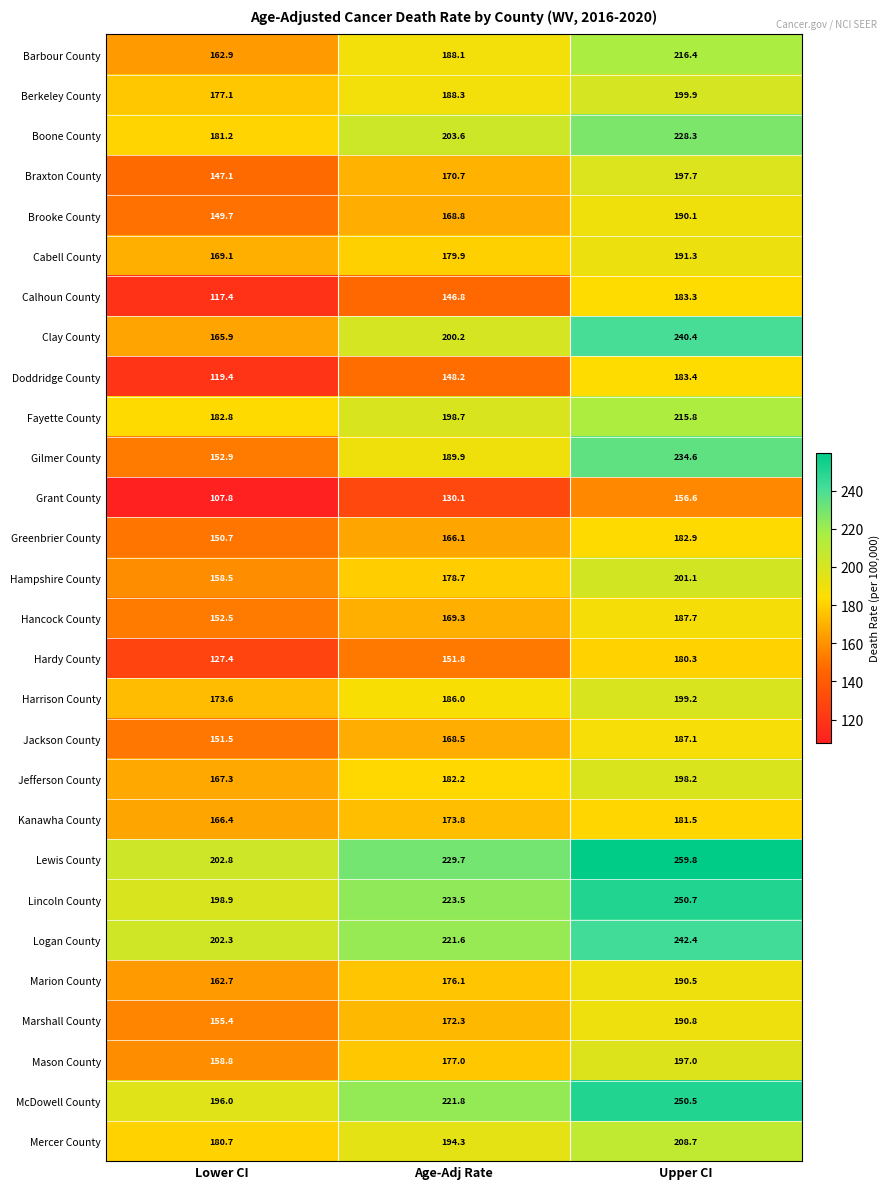

What is the difference between the Lewis County values at Lower CI and Upper CI?

57.0